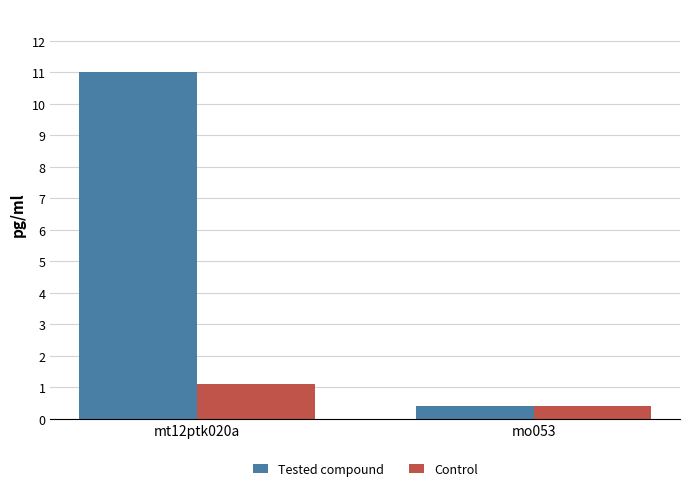

What is the difference between the maximum and minimum values in the Tested compound series?

10.6